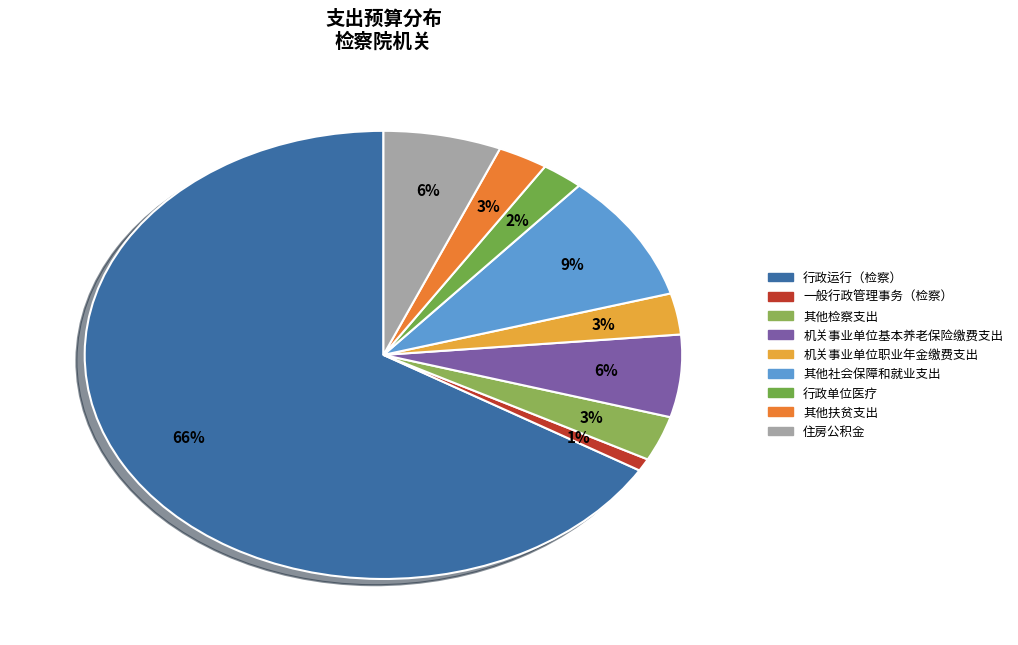

Is there a majority slice in this chart?

Yes